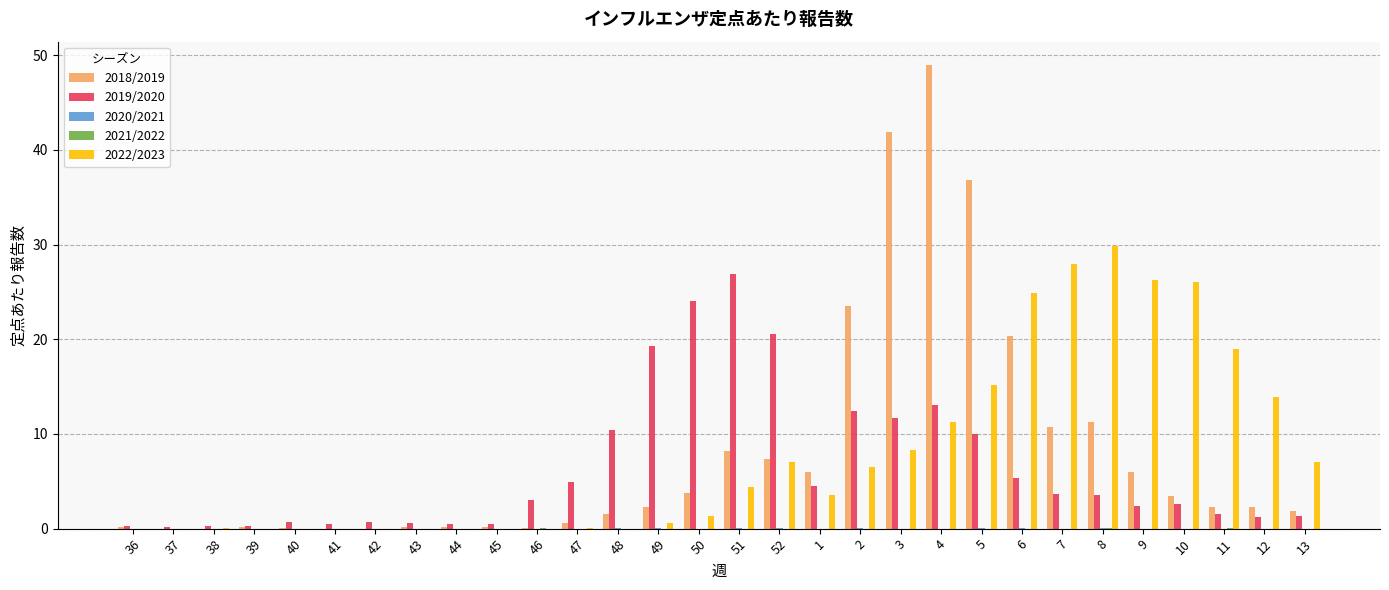

At which category is the sum across all series the highest?

4